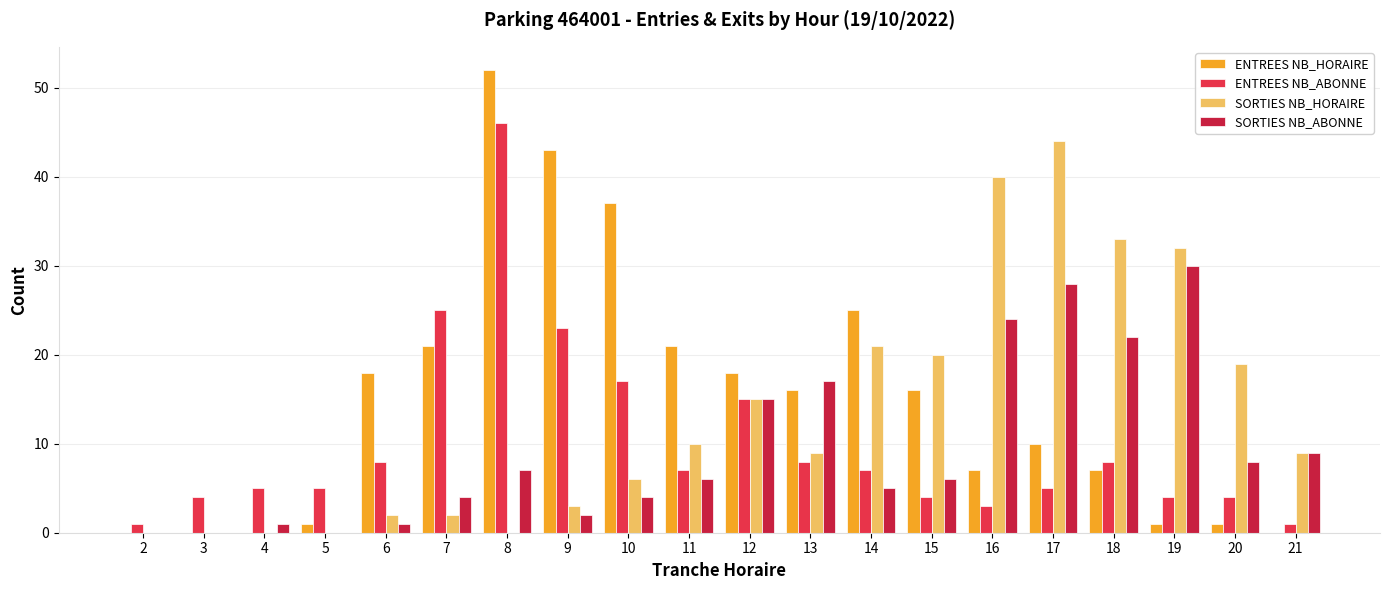

The value of SORTIES NB_HORAIRE at 20 is 5. True or false?

False